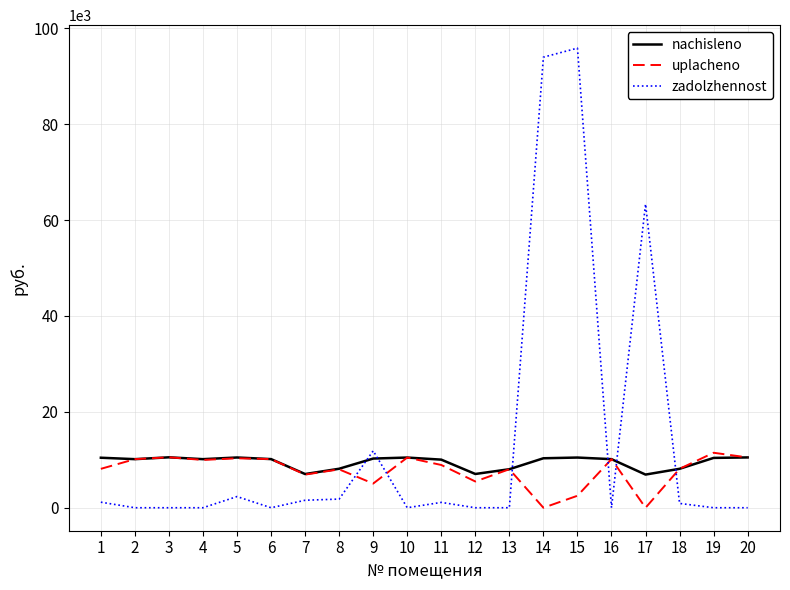

At how many categories does at least one series exceed 52477?

3